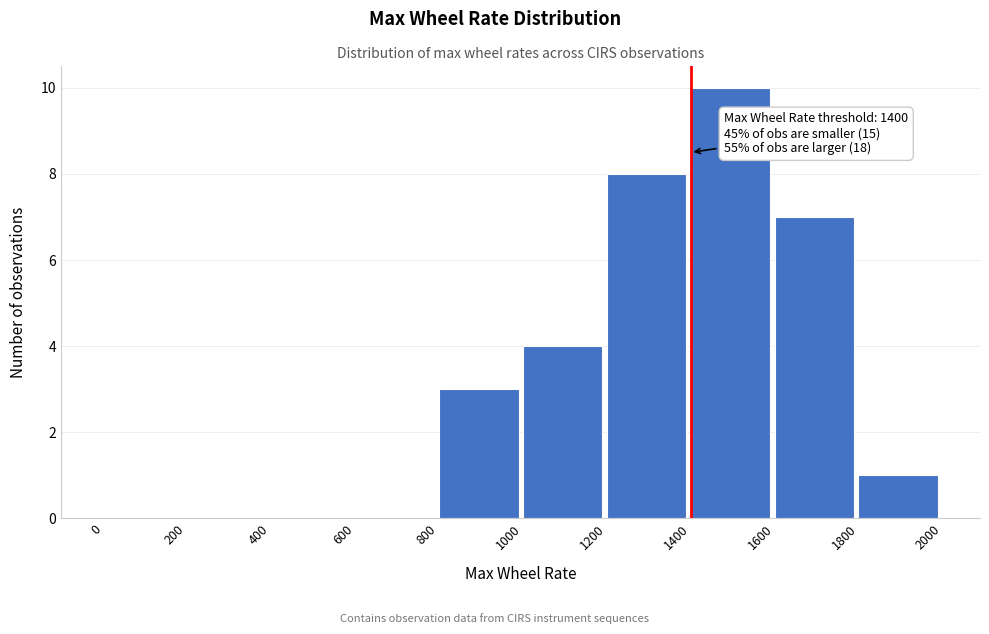

Which range on the x-axis has the tallest bar?

1400 to 1600